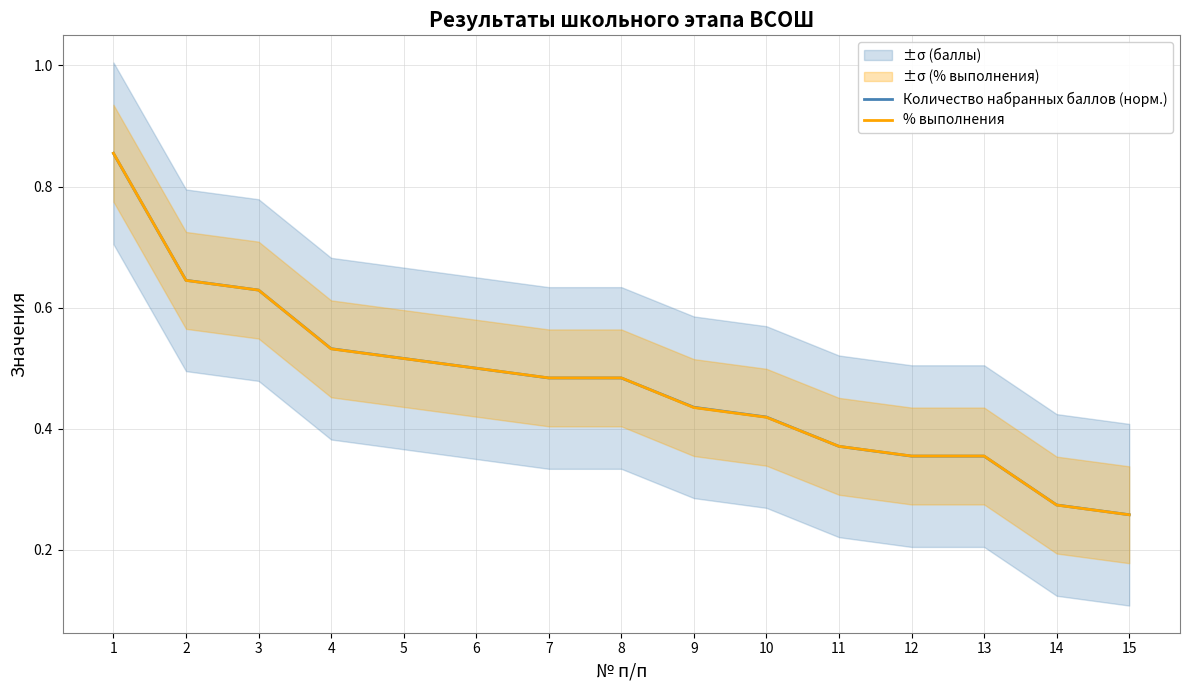

At how many categories does at least one series exceed 0?

15